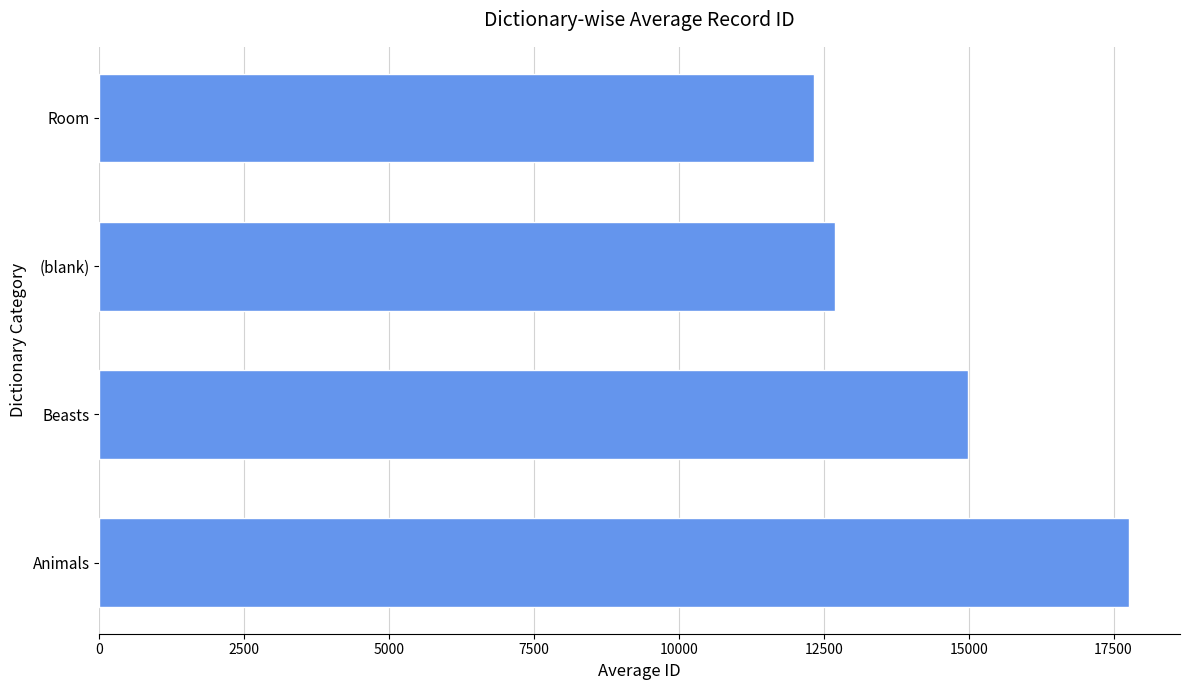

Reading bottom to top, extract all data points from this chart.

17759.5	14990.0	12692.0	12333.0